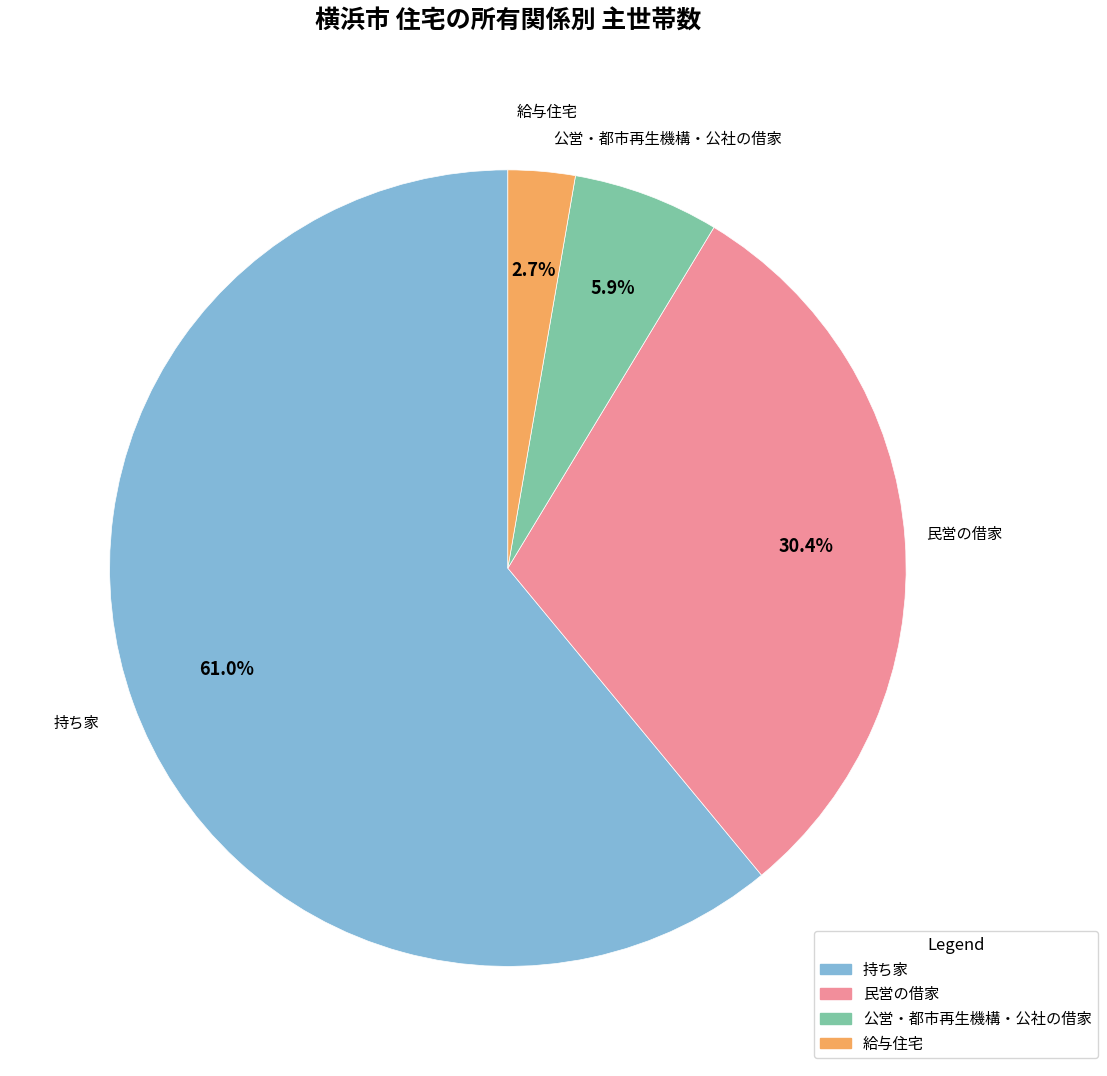

What is the largest slice in the pie chart?

持ち家